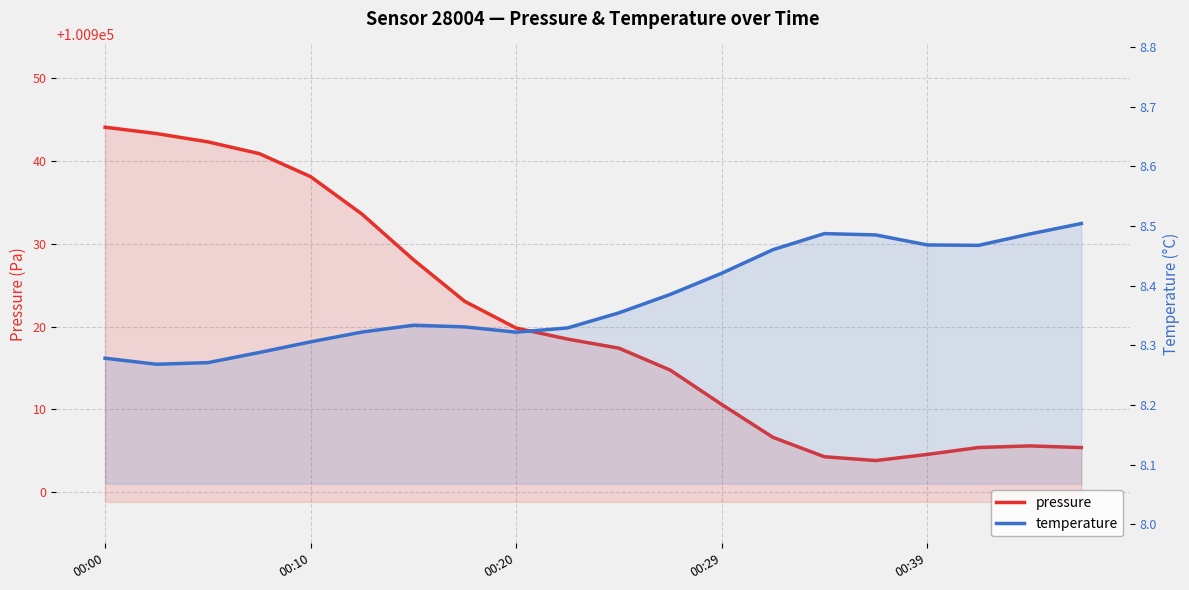

Which series has the widest spread of values?

pressure